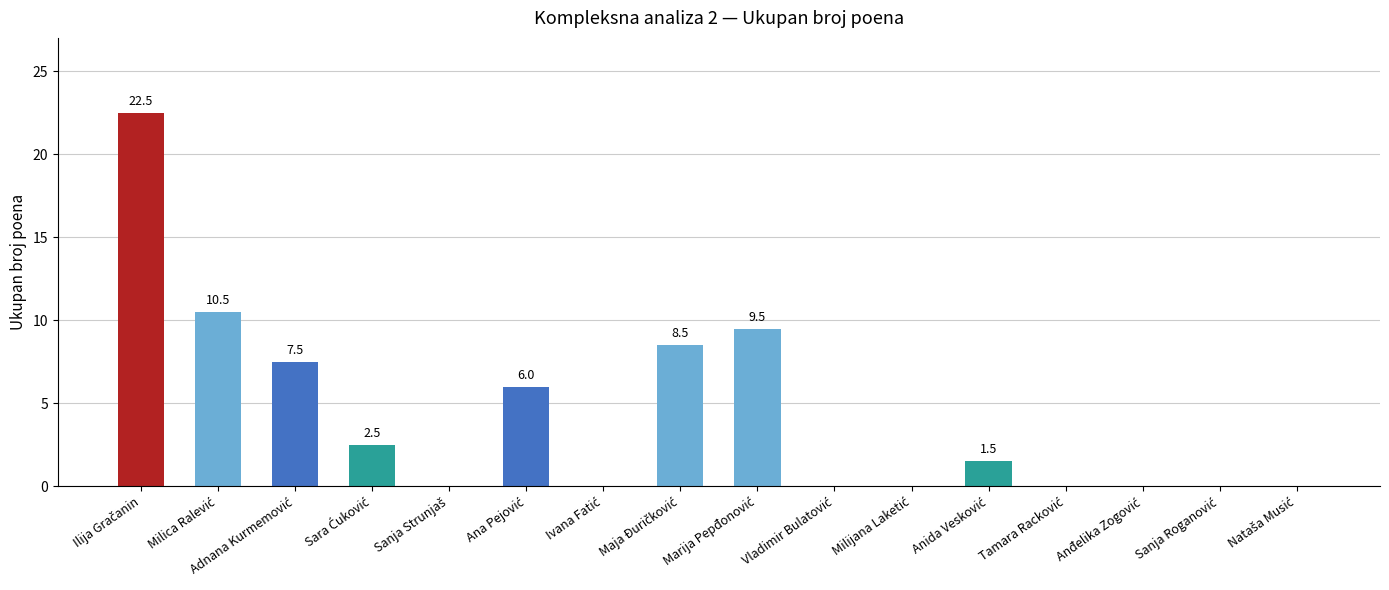

What is the sum of all values?

68.5